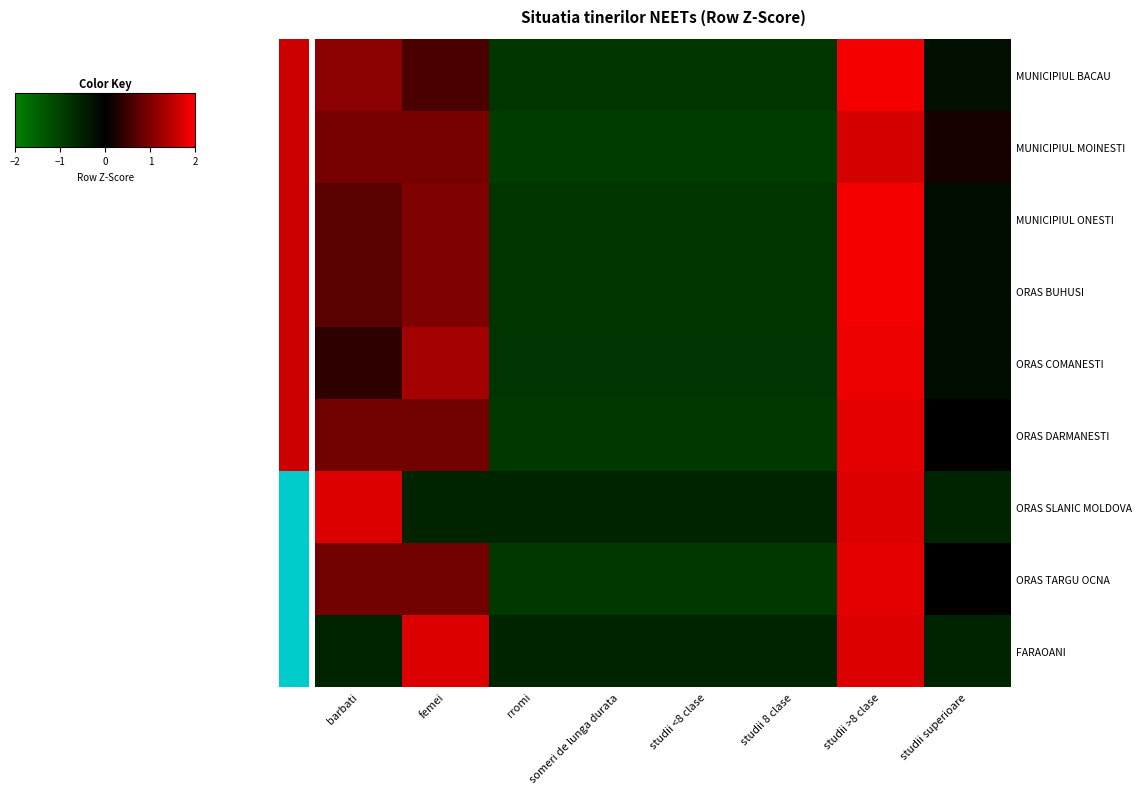

At studii superioare, list the series in order from largest to smallest.

MUNICIPIUL MOINESTI, ORAS DARMANESTI, ORAS TARGU OCNA, ORAS COMANESTI, MUNICIPIUL ONESTI, ORAS BUHUSI, MUNICIPIUL BACAU, ORAS SLANIC MOLDOVA, FARAOANI